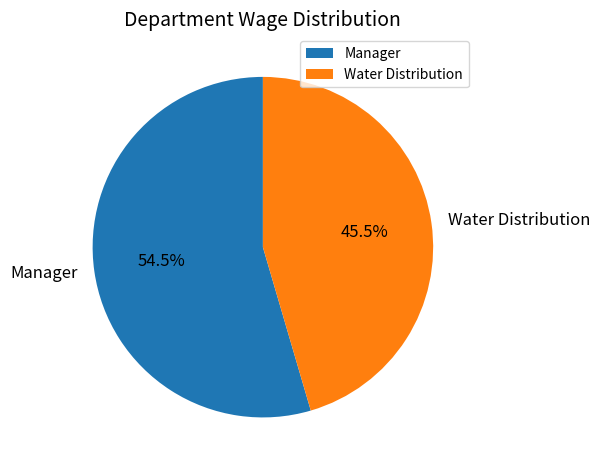

What is the smallest slice in the pie chart?

Water Distribution